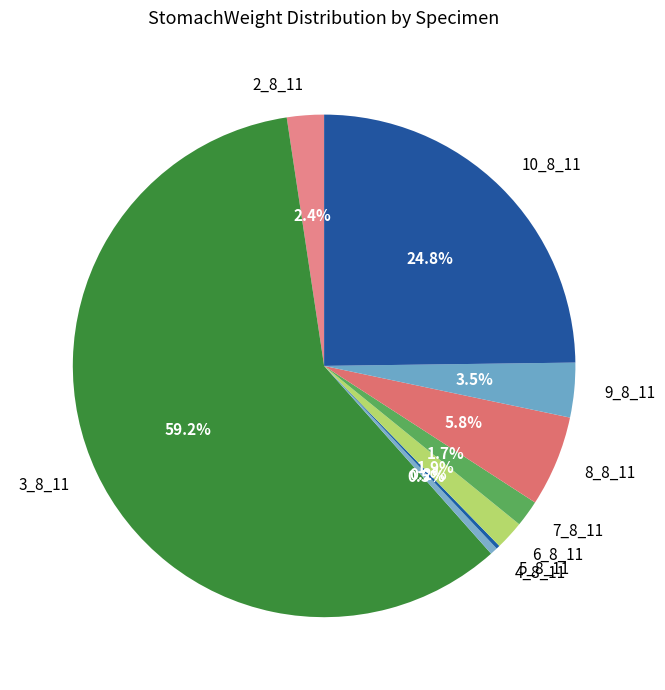

What is the majority slice?

3_8_11